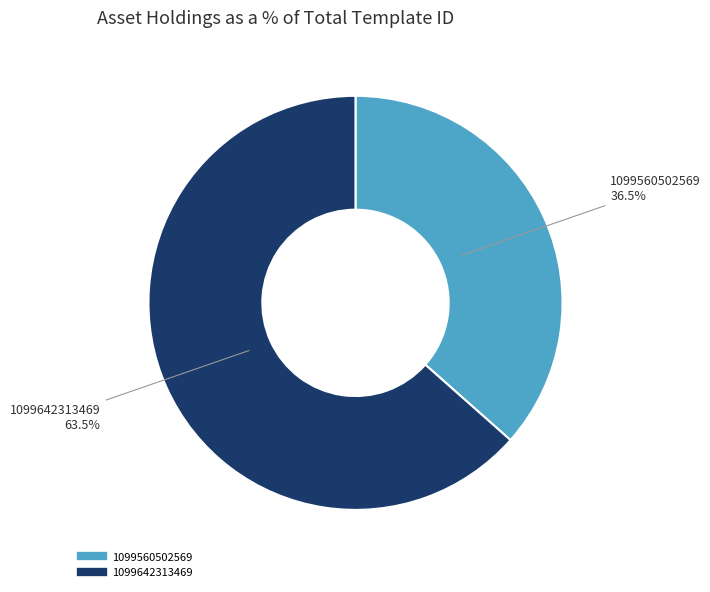

What is the ratio of the value at 1099560502569 to the value at 1099642313469?

0.6